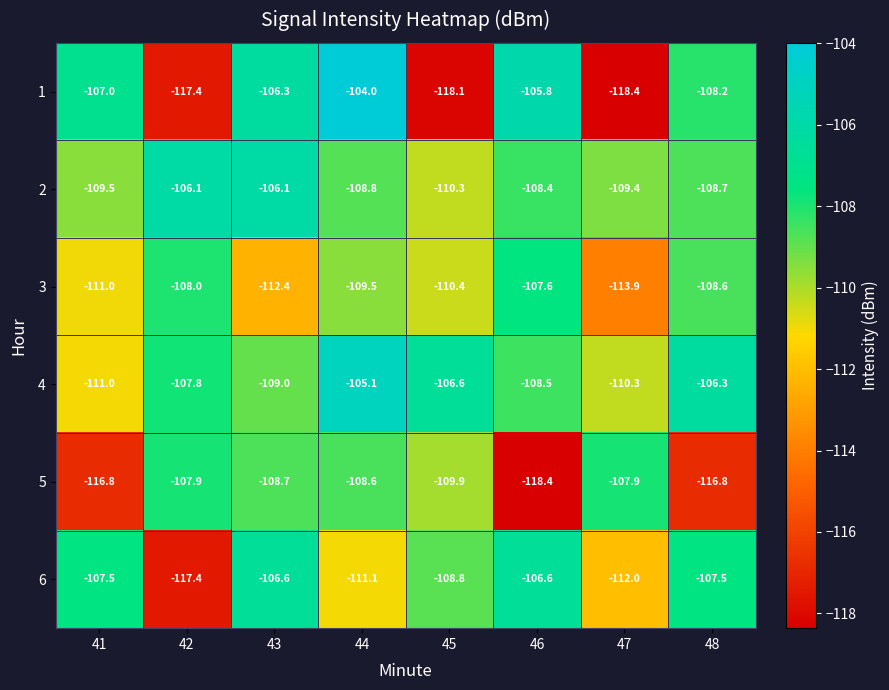

At which category is the sum across all series the highest?

44